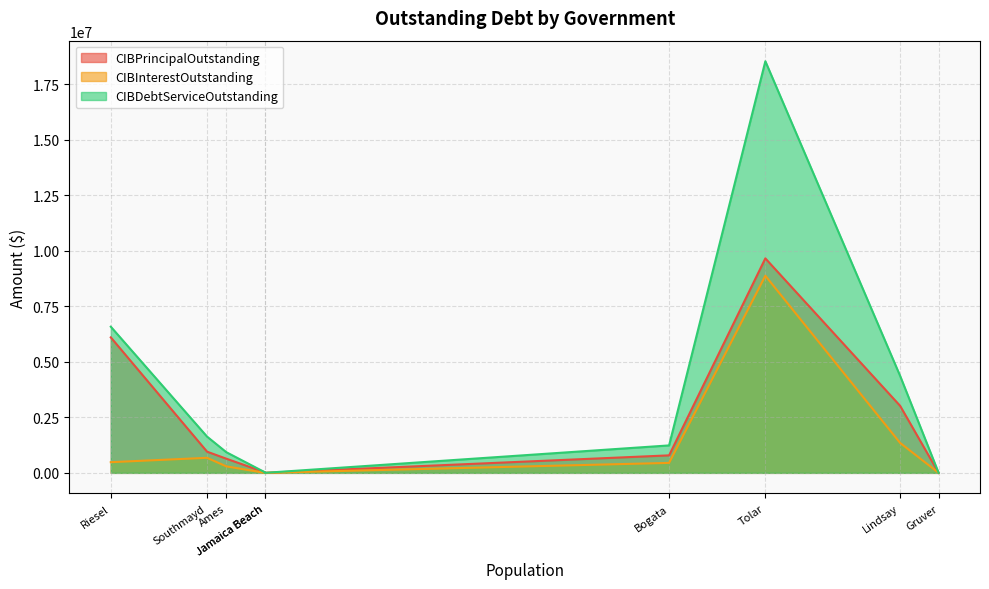

Rank the series by their average value, from highest to lowest.

CIBDebtServiceOutstanding, CIBPrincipalOutstanding, CIBInterestOutstanding